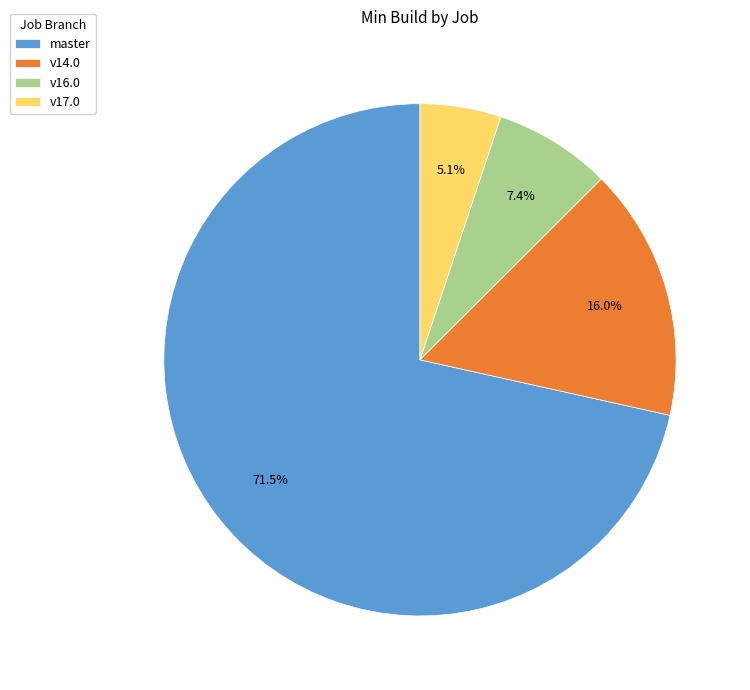

Which has a higher value, v17.0 or master?

master